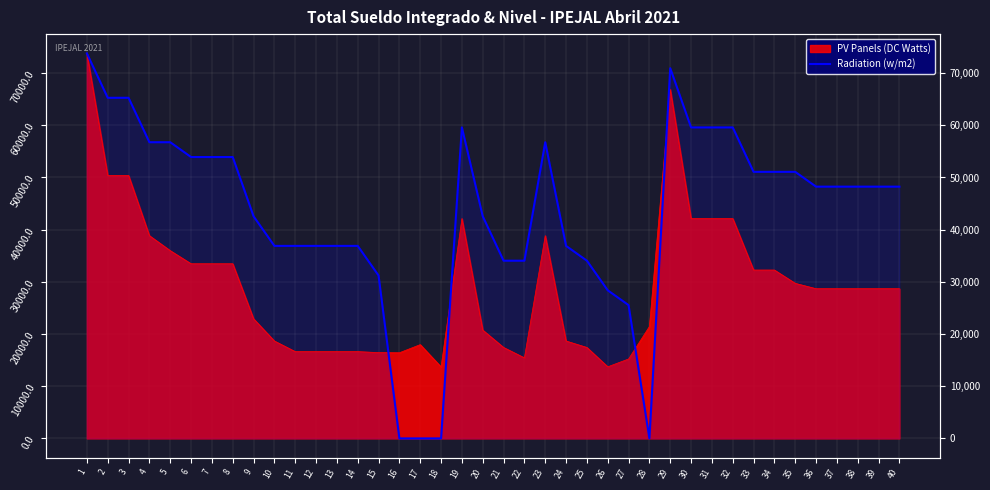

Which has a higher value, 30 or 26?

30